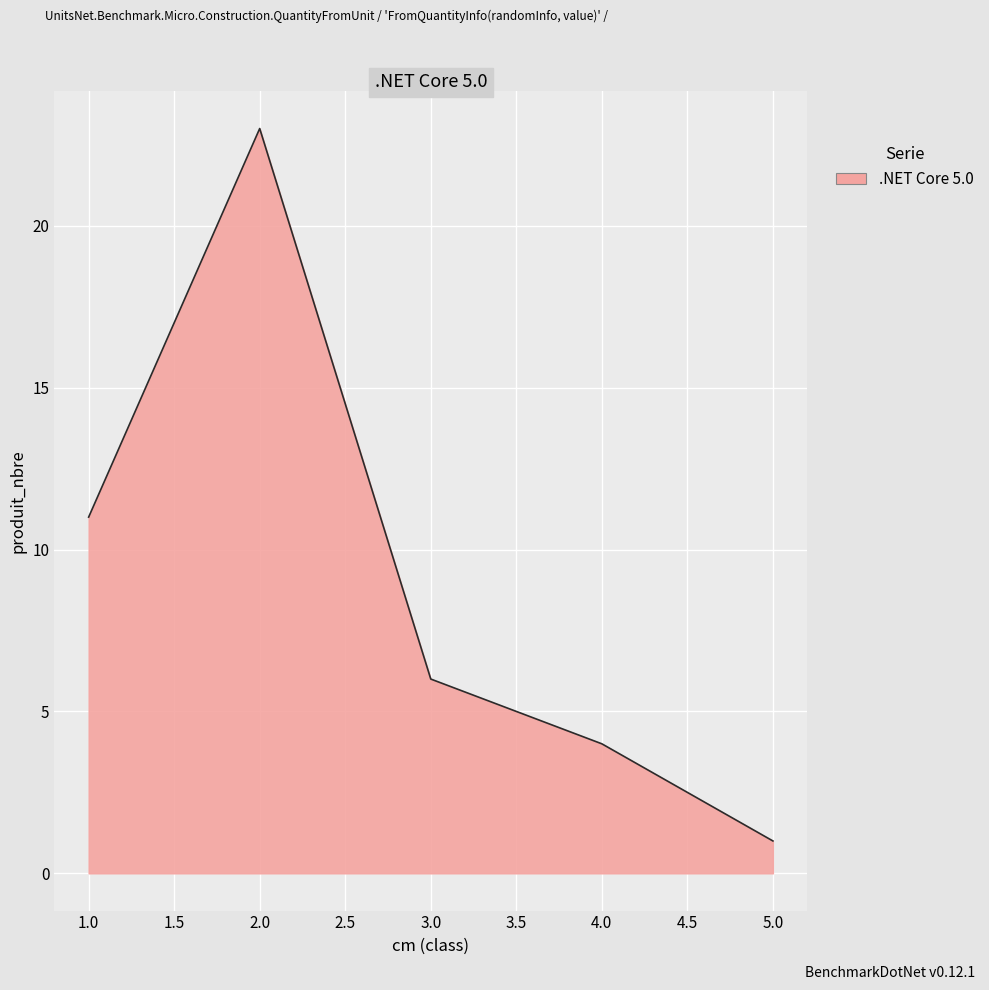

What is the difference between the maximum and minimum values?

22